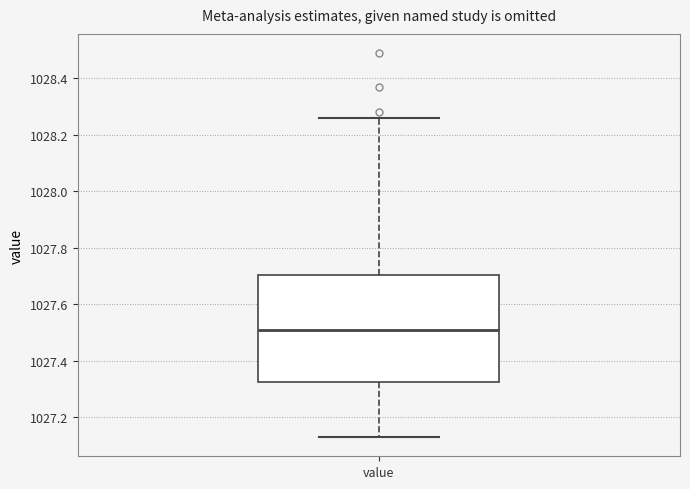

Transcribe this box plot: give where the median line is, the range the box spans, and where the two whiskers end, as read against the y-axis. The values are not printed on the chart, so give them approximately, as read against the axis.

median 1027.52, box 1027.32 to 1027.70, whiskers 1027.14 to 1028.26